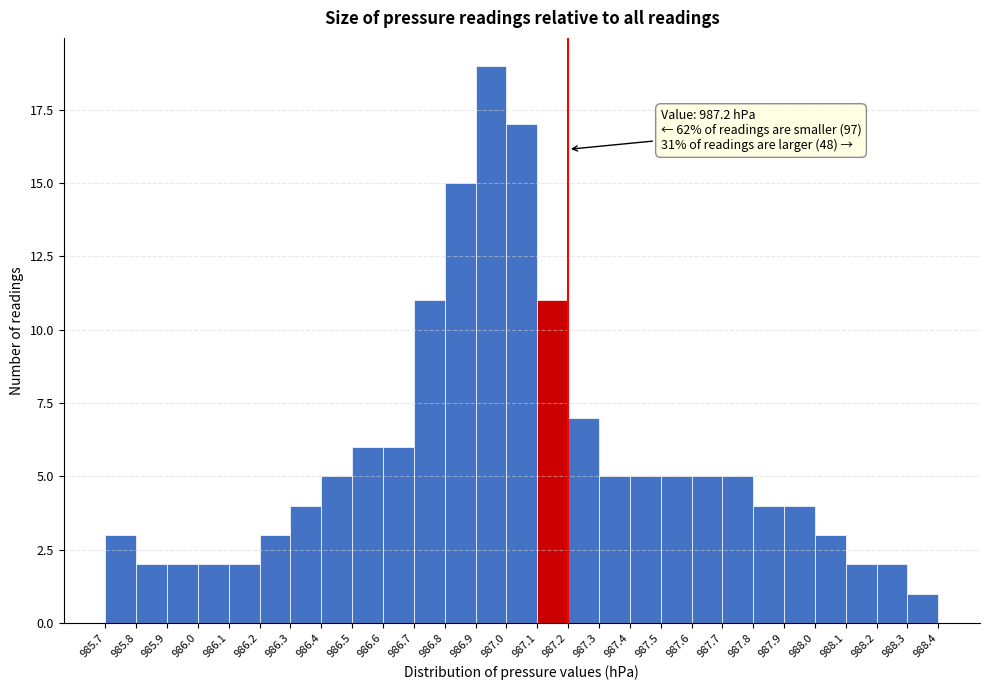

Over which range of the x-axis is the bar tallest?

986.9 to 987.0